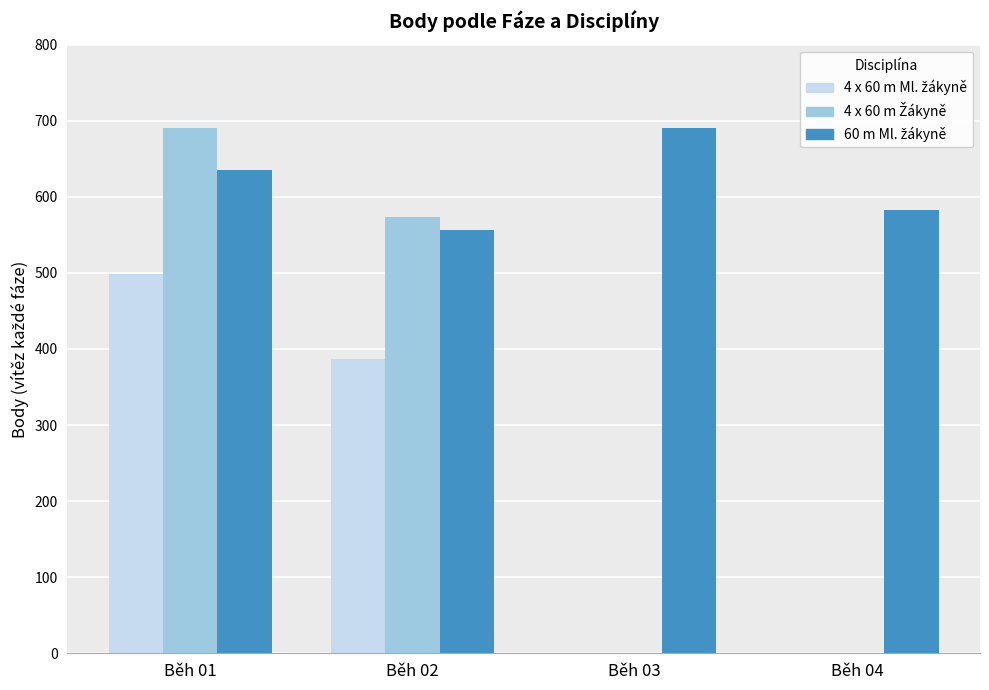

List the labels in order of 4 x 60 m Ml. žákyně value, largest first.

Běh 01, Běh 02, Běh 03, Běh 04